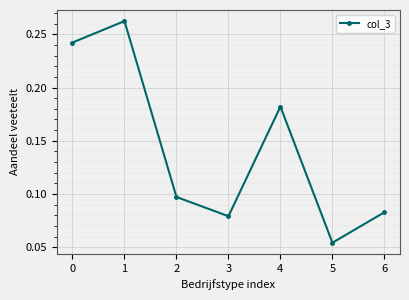

Does the chart have visible grid lines?

Yes